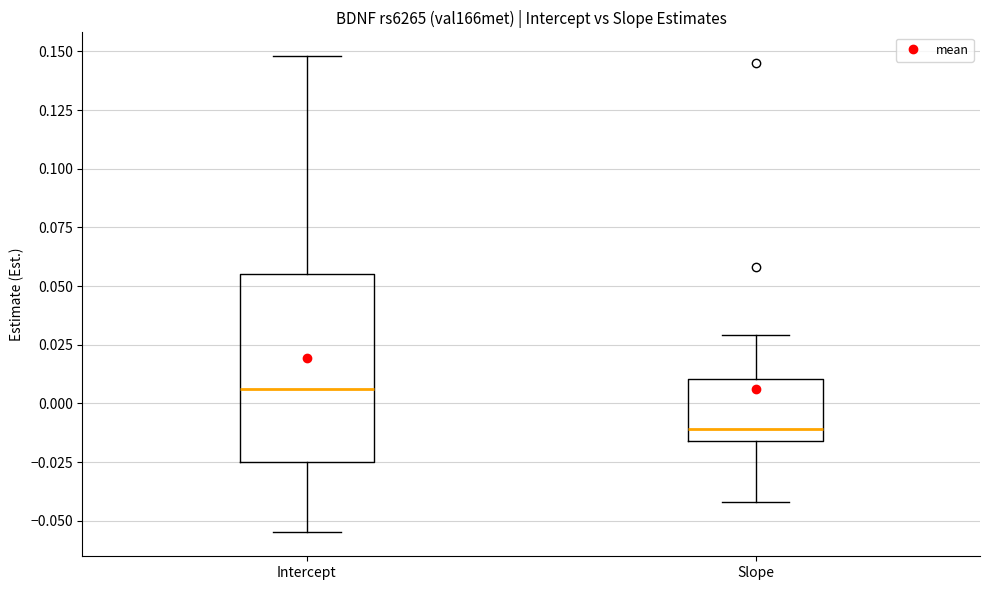

Where does the upper whisker of the box for Intercept end on the y-axis? The values are not printed on the chart, so give them approximately, as read against the axis.

0.150